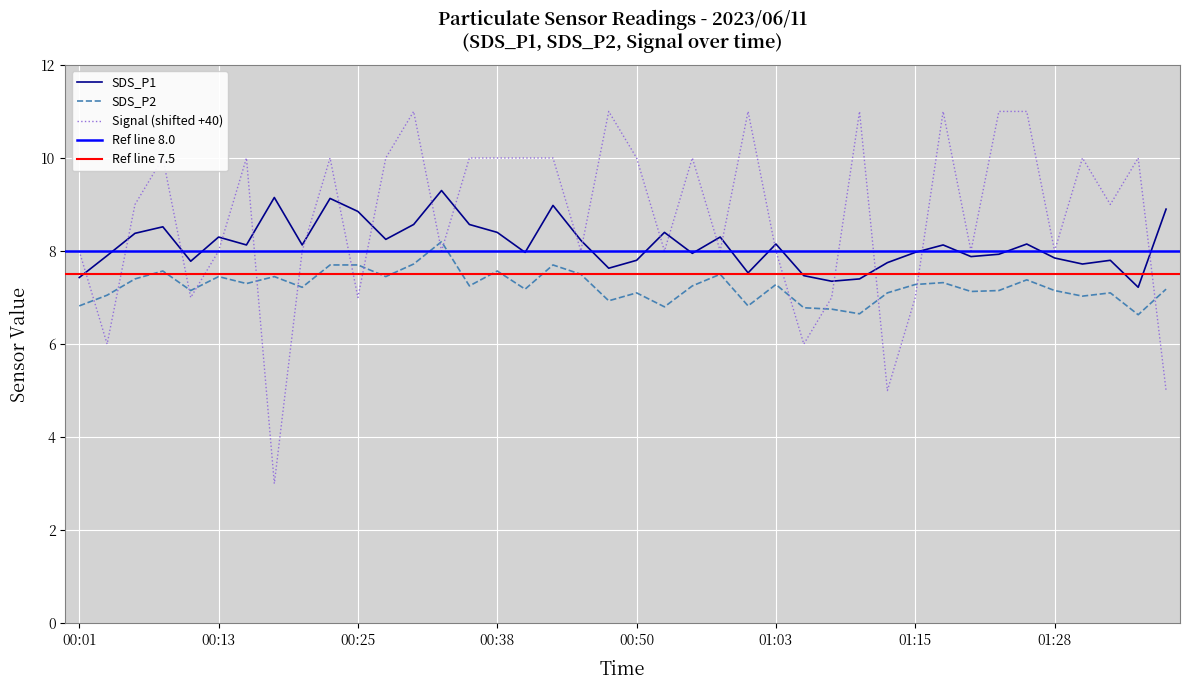

At how many categories does at least one series exceed 3?

40